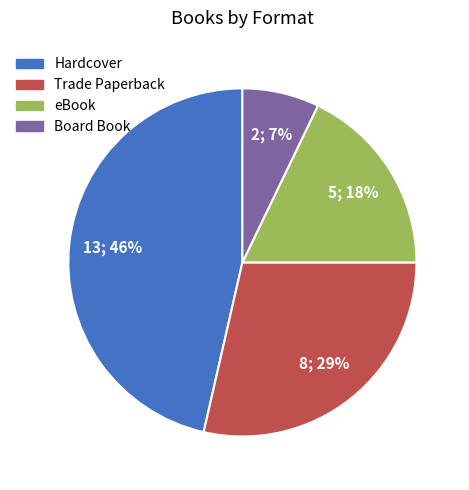

How many slices are in this pie chart?

4